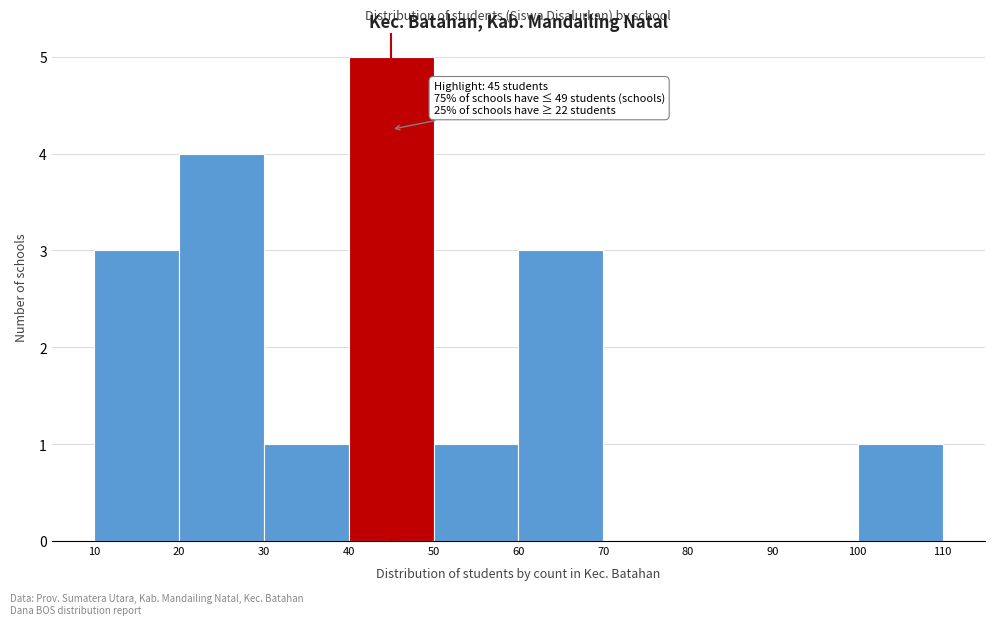

Which range on the x-axis has the tallest bar?

40 to 50